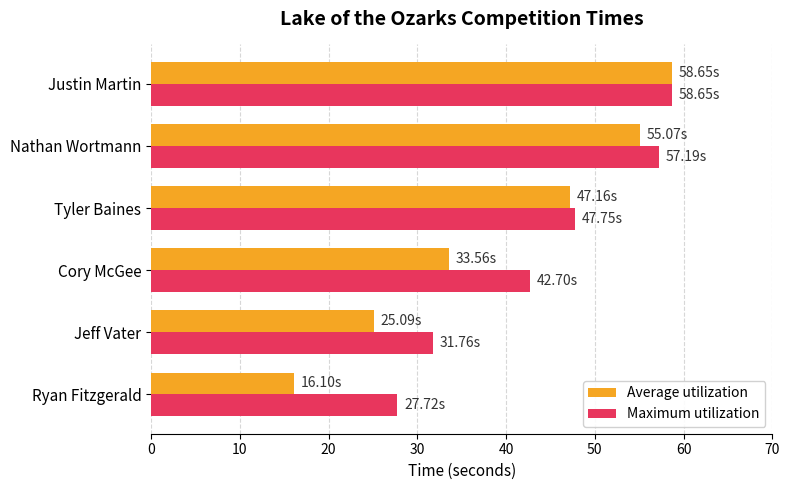

Which series has the widest spread of values?

Average utilization